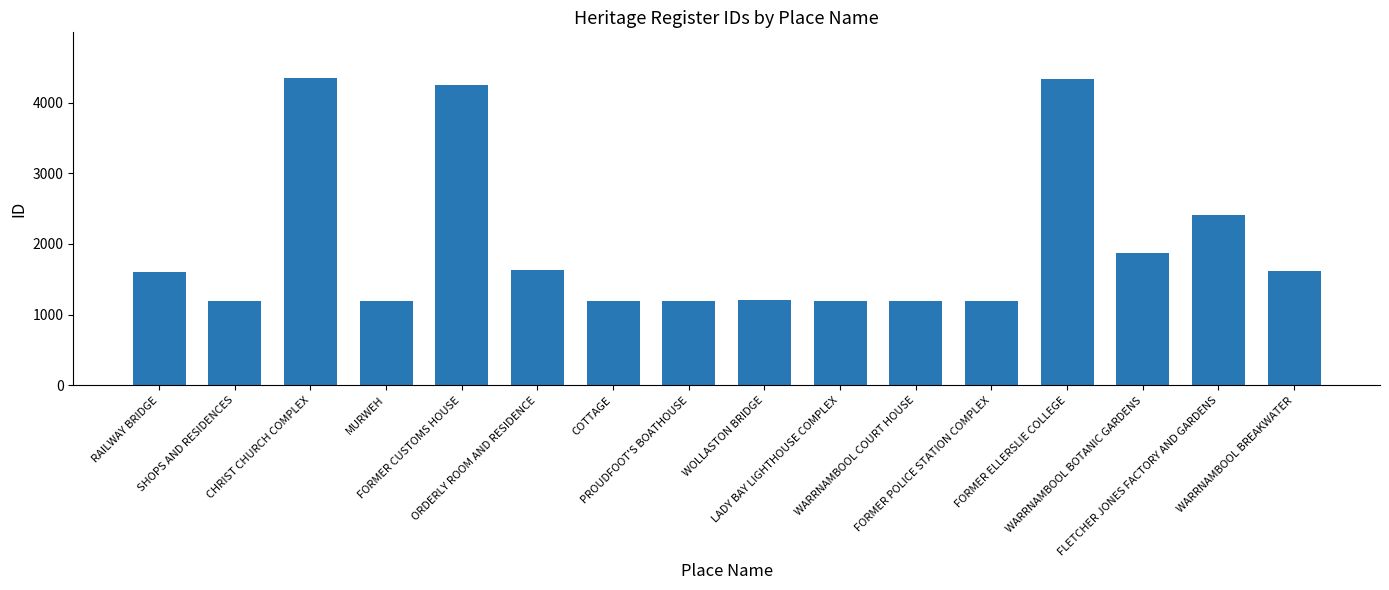

Count the number of categories in the chart.

16